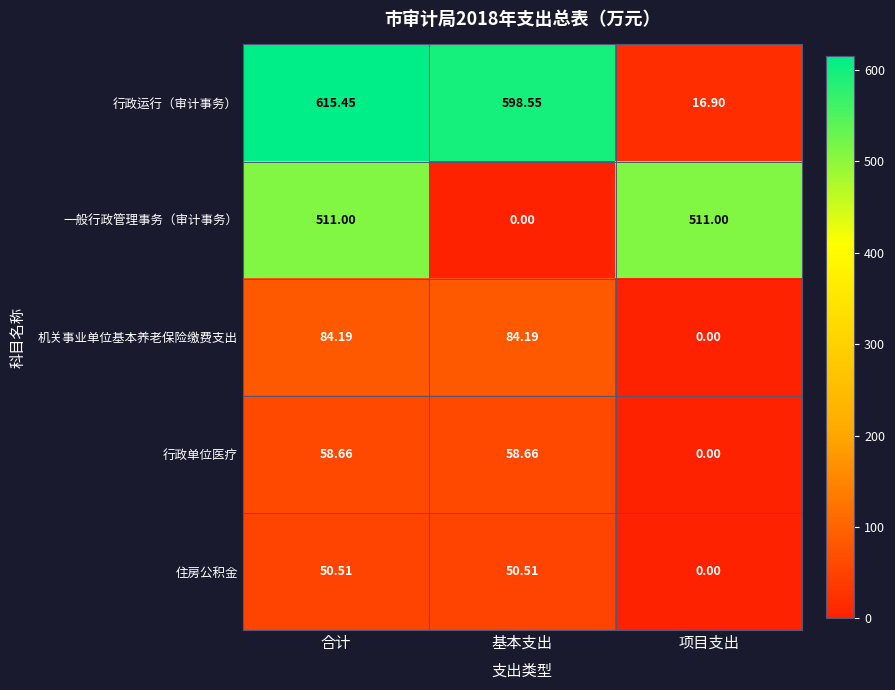

List the series in order of their peak value, highest first.

行政运行（审计事务）, 一般行政管理事务（审计事务）, 机关事业单位基本养老保险缴费支出, 行政单位医疗, 住房公积金